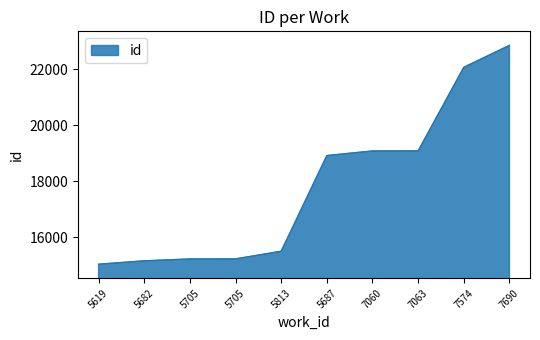

How many lines are shown in the chart?

1